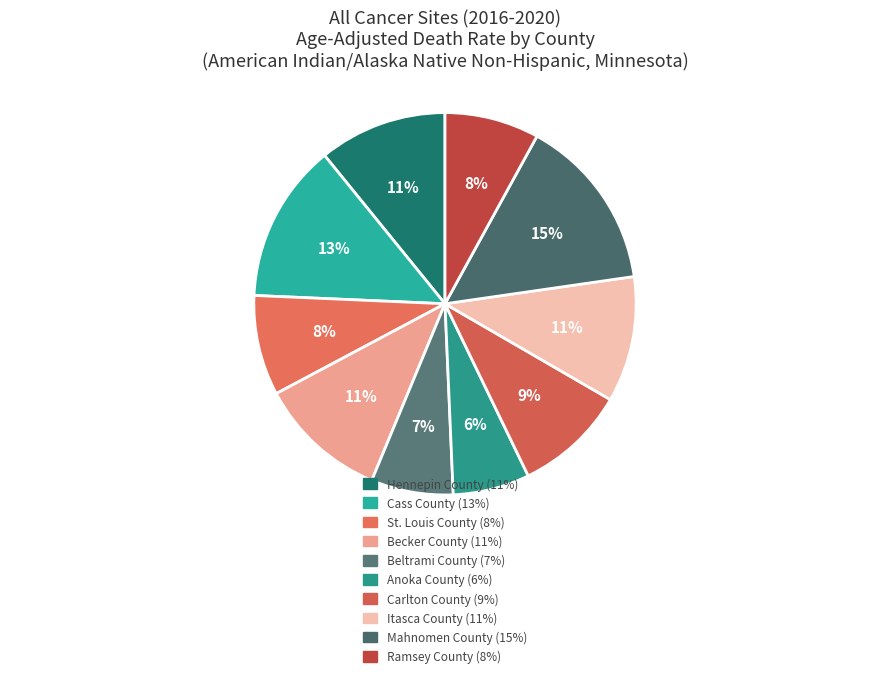

True or false: Anoka County accounts for 6% of the total.

True